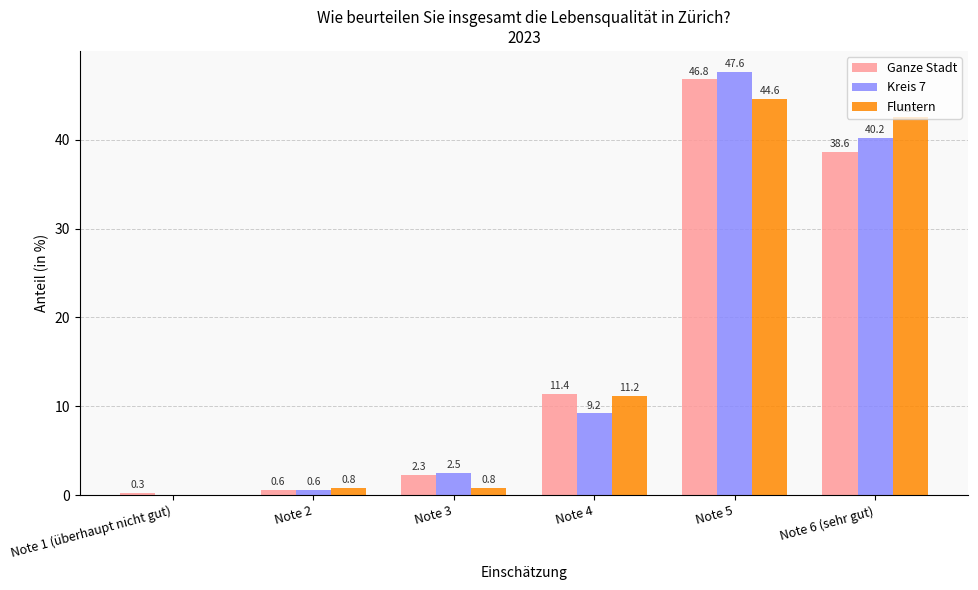

True or false: Ganze Stadt has a value of 11.4 at Note 4.

True